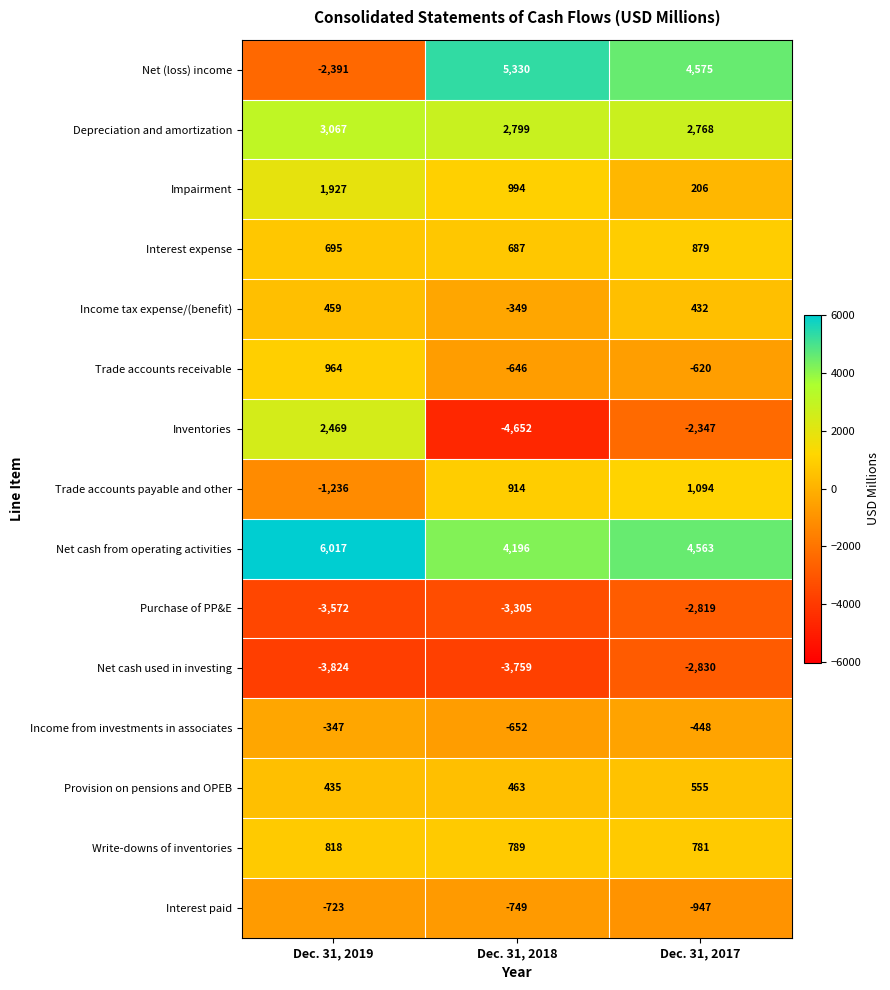

What is the minimum value for Net cash used in investing?

-3824